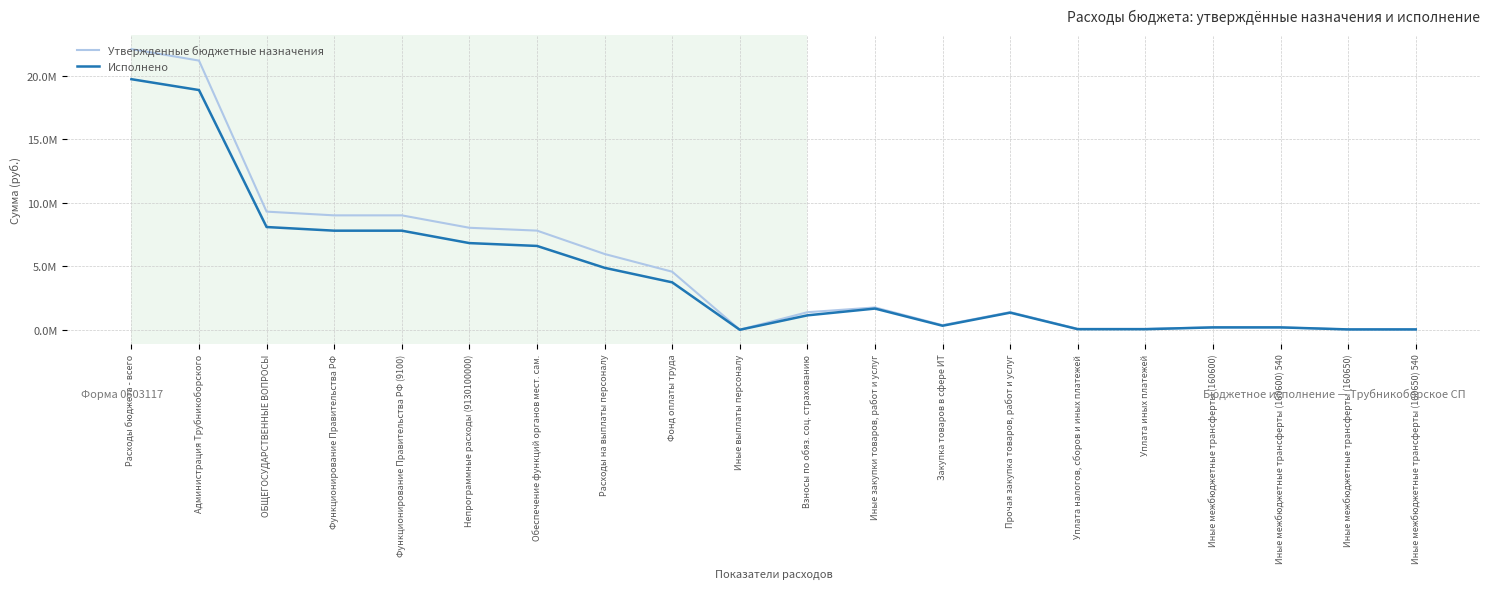

Does the chart have visible grid lines?

Yes